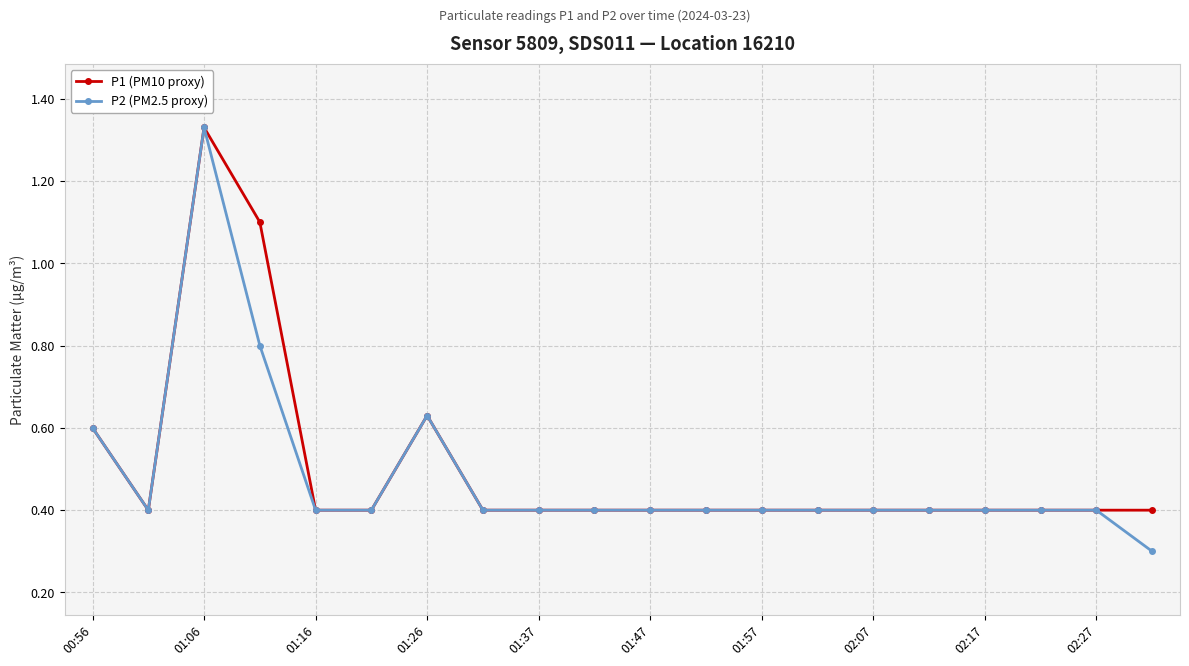

How many P2 (PM2.5 proxy) values are between 0 and 1?

19